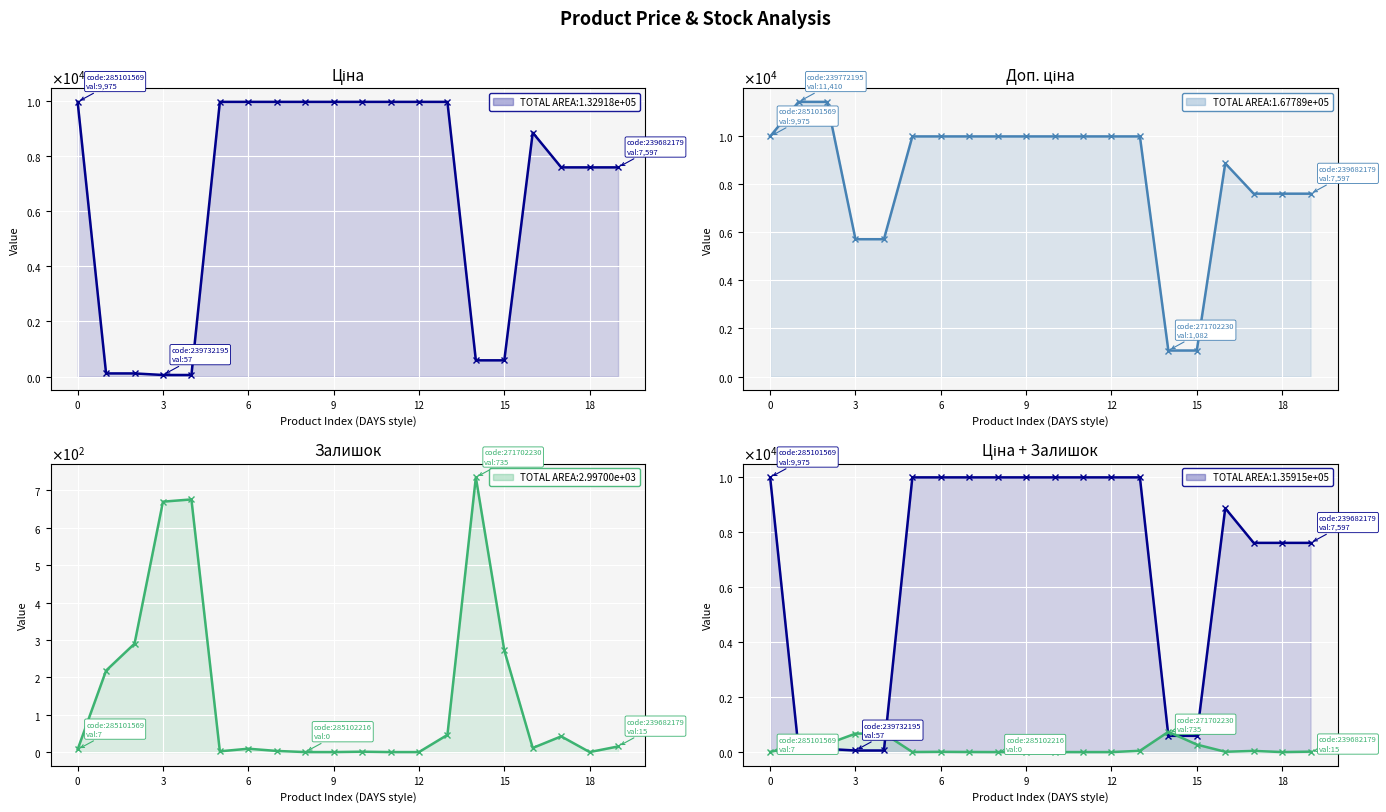

Which category has the lowest value across all series?

8